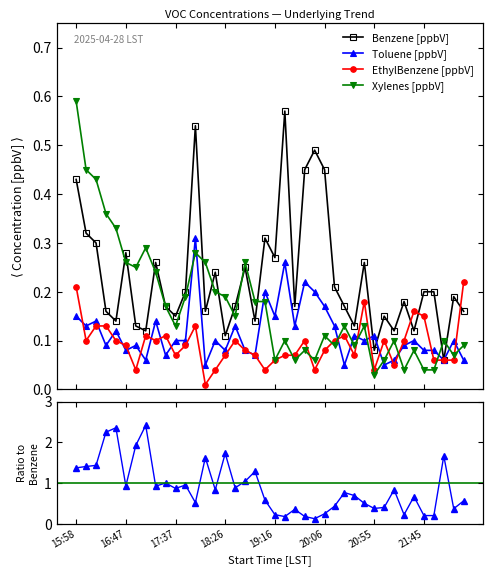

True or false: Xylenes / Benzene has more than 2 interior local peaks.

True